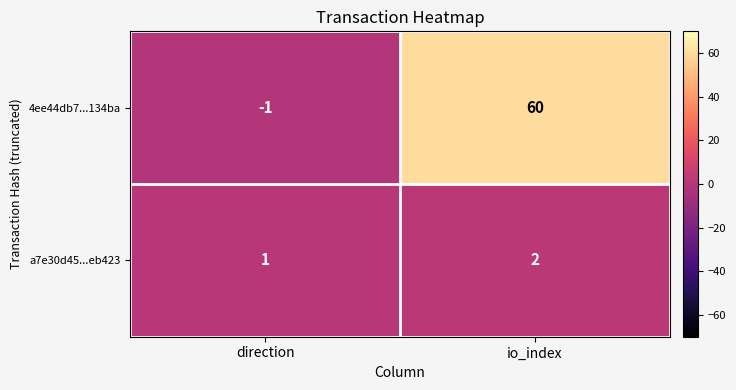

Rank the series by their average value, from highest to lowest.

4ee44db7...134ba, a7e30d45...eb423